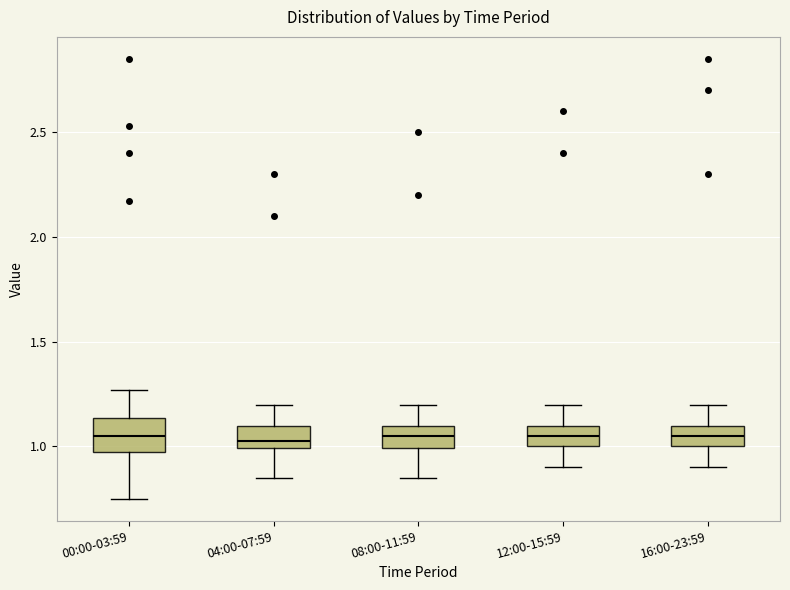

Reading left to right, transcribe this box plot: for each box, give where its median line is, the range the box spans, and where its two whiskers end, as read against the y-axis. The values are not printed on the chart, so give them approximately, as read against the axis.

00:00-03:59: median 1.05, box 0.95 to 1.15, whiskers 0.75 to 1.25
04:00-07:59: median 1.05, box 1.00 to 1.10, whiskers 0.85 to 1.20
08:00-11:59: median 1.05, box 1.00 to 1.10, whiskers 0.85 to 1.20
12:00-15:59: median 1.05, box 1.00 to 1.10, whiskers 0.90 to 1.20
16:00-23:59: median 1.05, box 1.00 to 1.10, whiskers 0.90 to 1.20